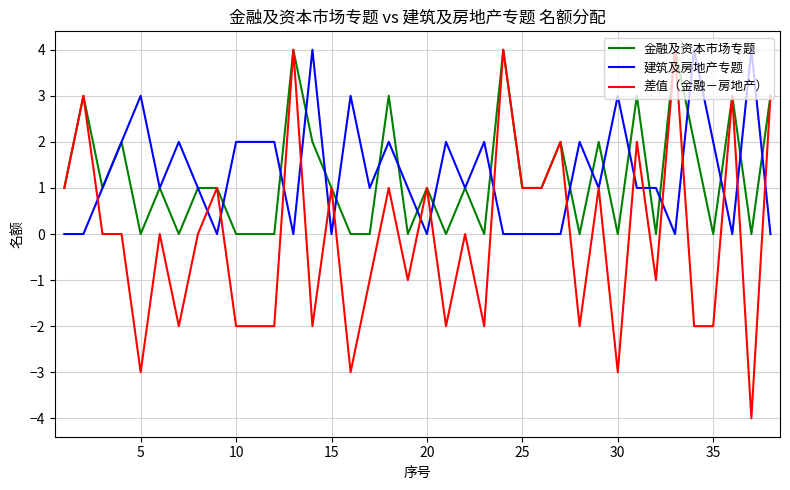

What is the maximum value shown in the chart?

4